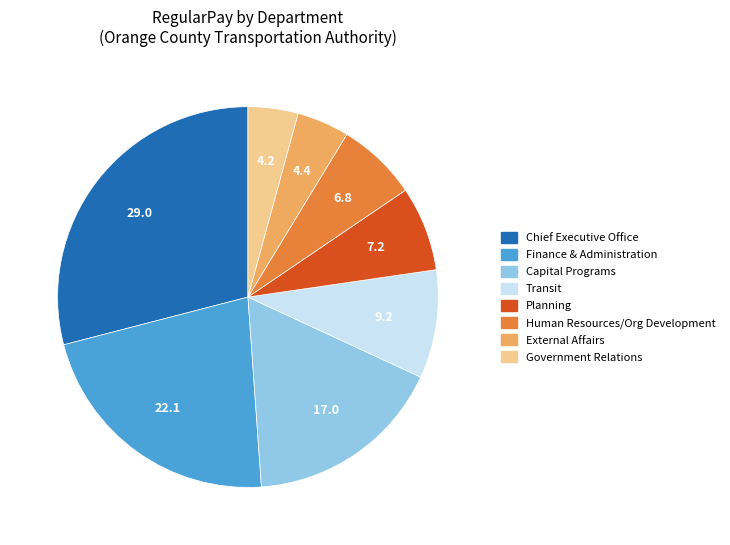

Is there any slice that represents more than half of the pie?

No